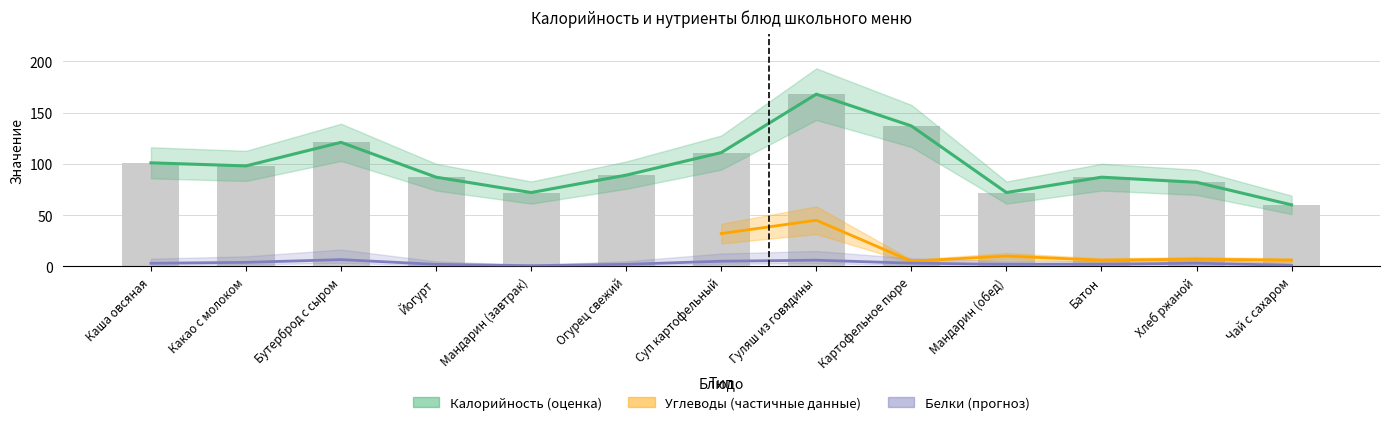

Which series changed the most between Каша овсяная and Чай с сахаром?

Калорийность